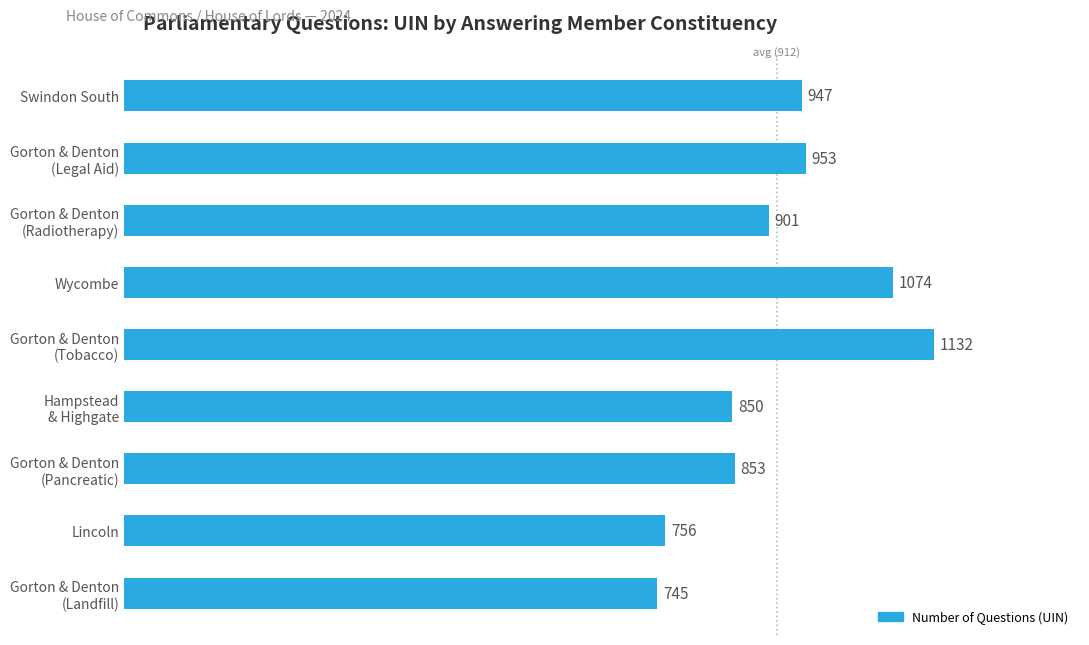

Count the number of categories in the chart.

9